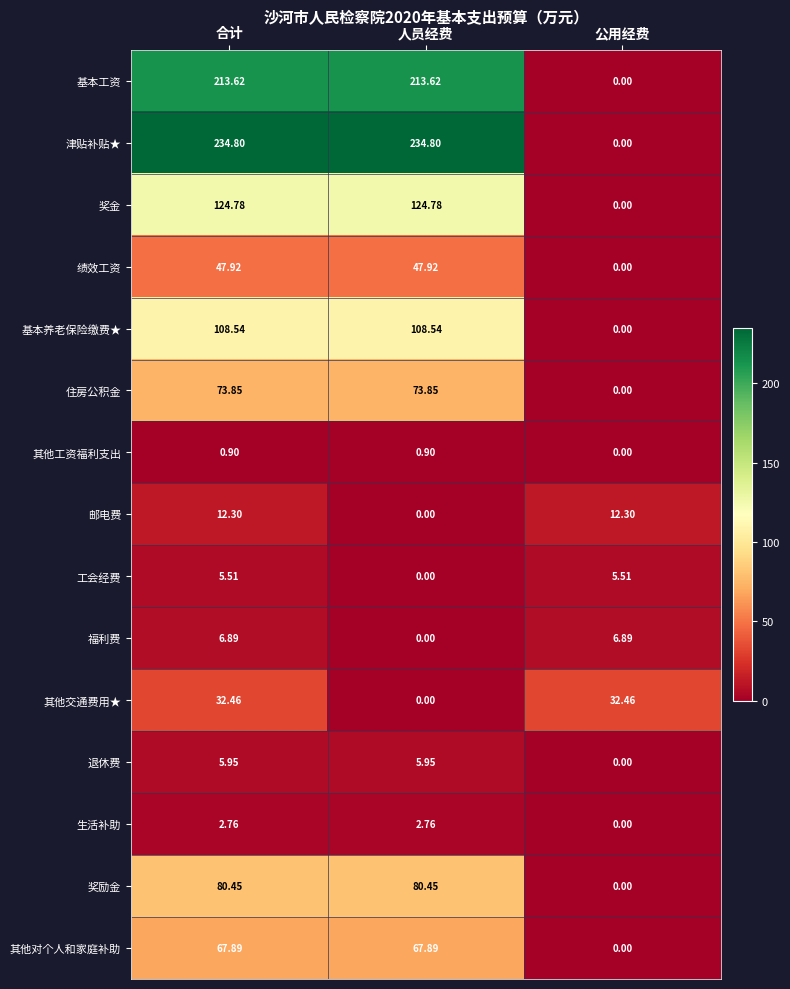

Is the value of 奖金 at 人员经费 greater than the value of 基本工资 at 人员经费?

No